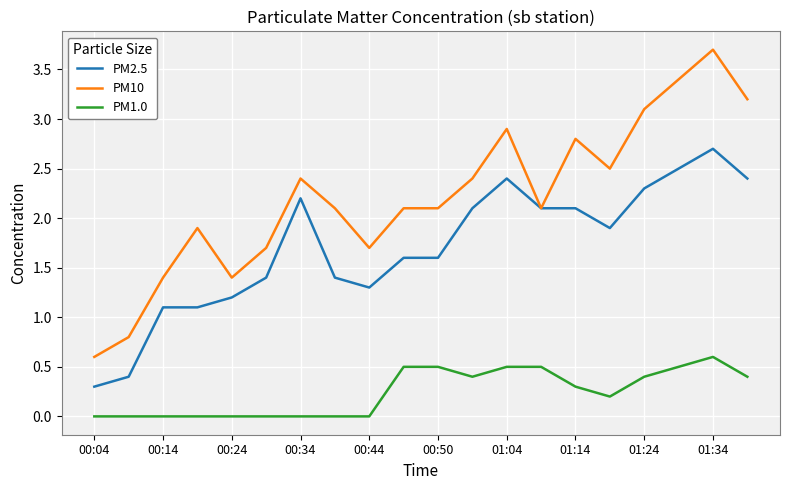

True or false: PM10 and PM1.0 cross at least once.

False